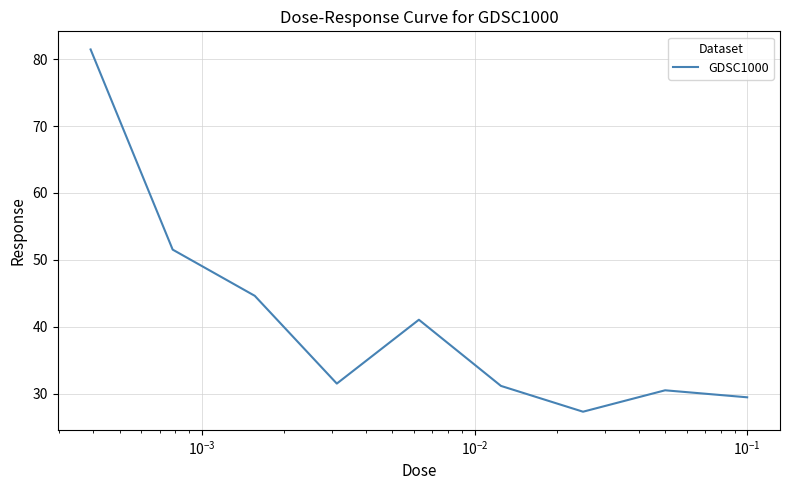

What is the smallest value displayed?

27.3